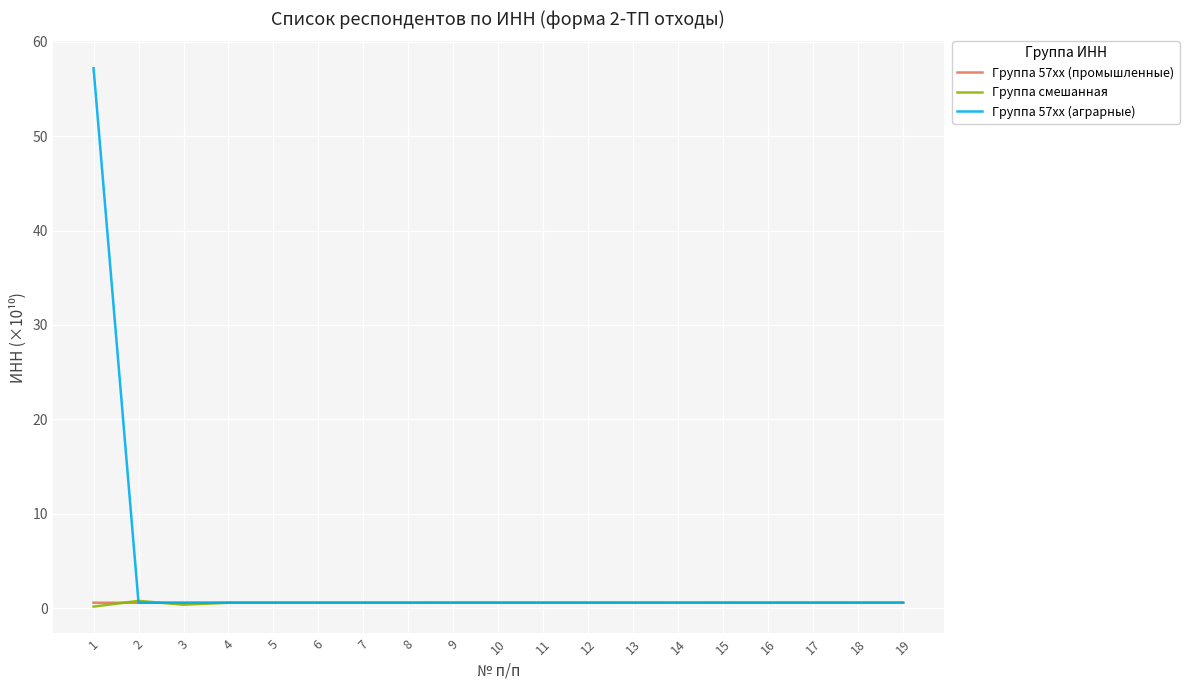

True or false: Группа 57xx (аграрные) has a value of 0.6 at 8.

True